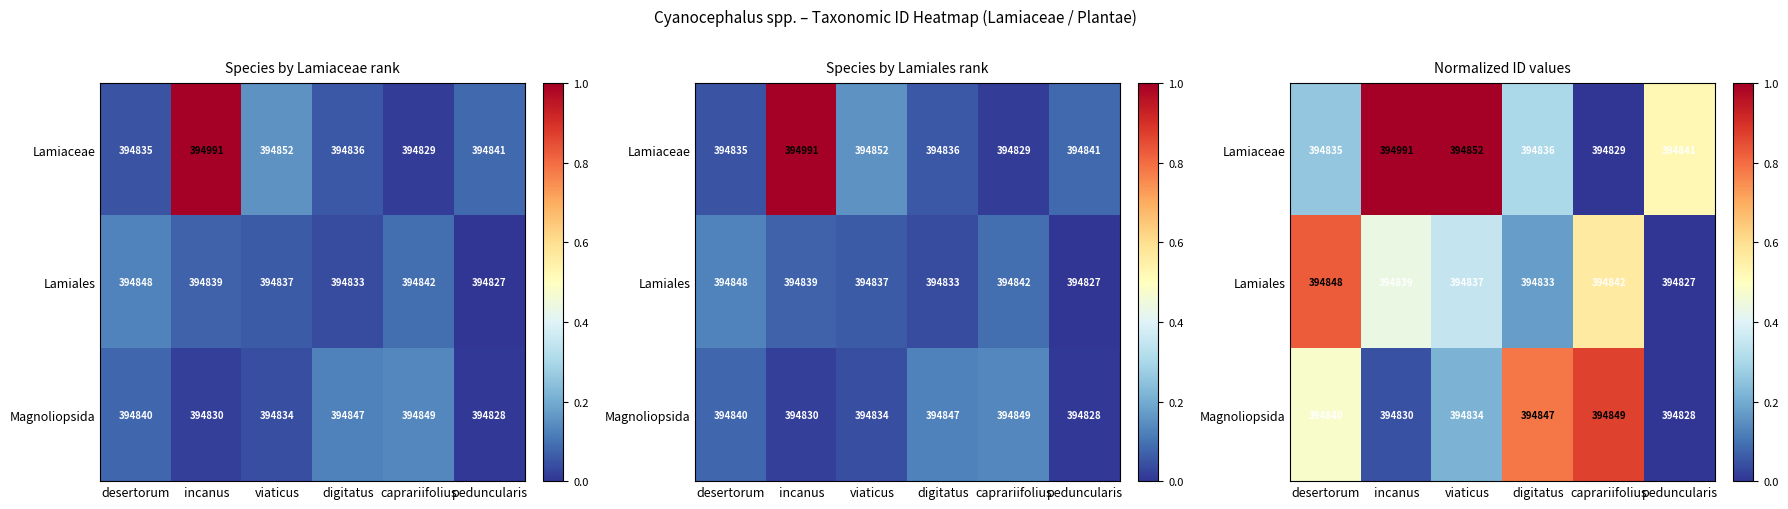

What is the highest value of the Lamiaceae series?

1.0